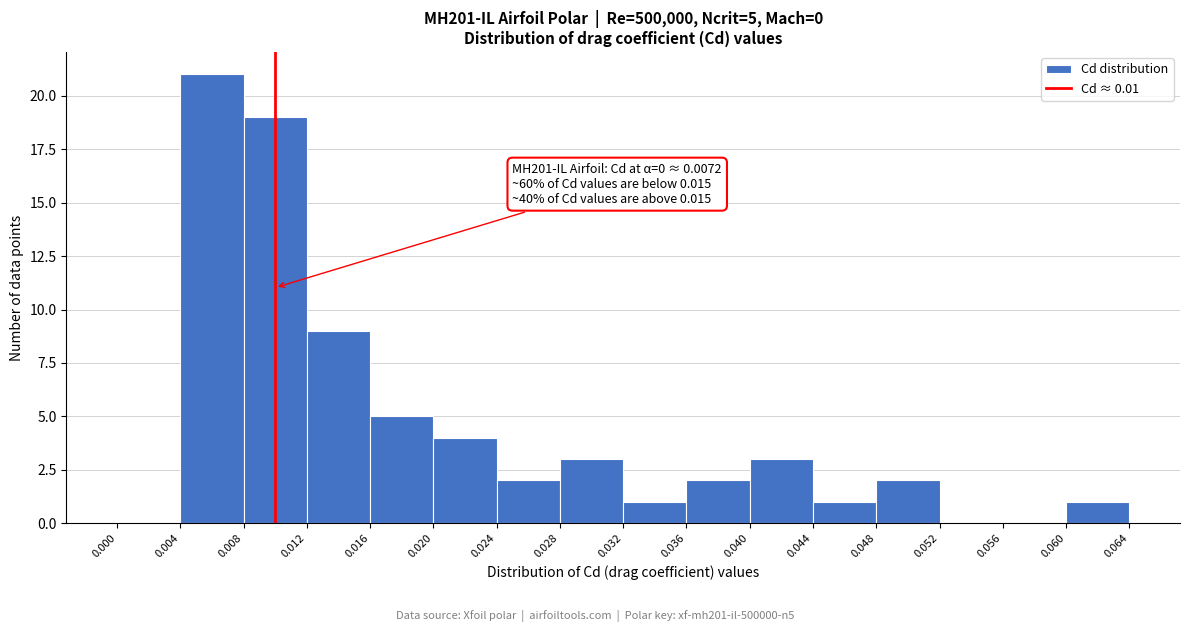

Over which range of the x-axis is the bar tallest?

0.004 to 0.008